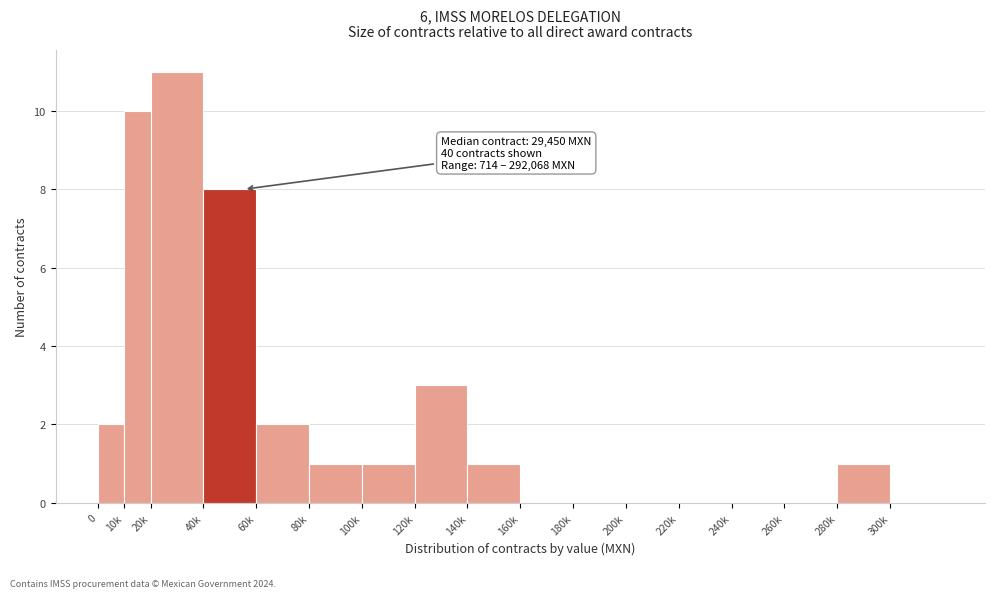

Reading left to right, list all the values displayed in this chart.

0=2	10k=10	20k=11	40k=8	60k=2	80k=1	100k=1	120k=3	140k=1	160k=0	180k=0	200k=0	220k=0	240k=0	260k=0	280k=1	300k=0